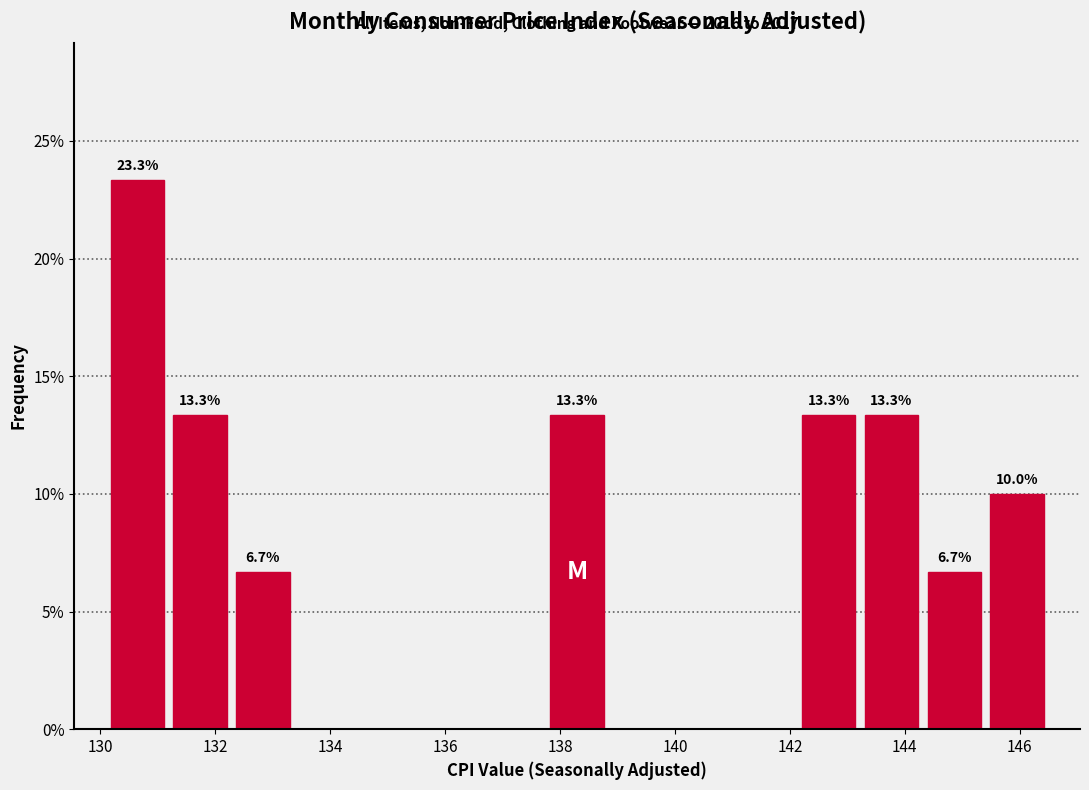

Over which range of the x-axis is the bar tallest?

130.2 to 131.2